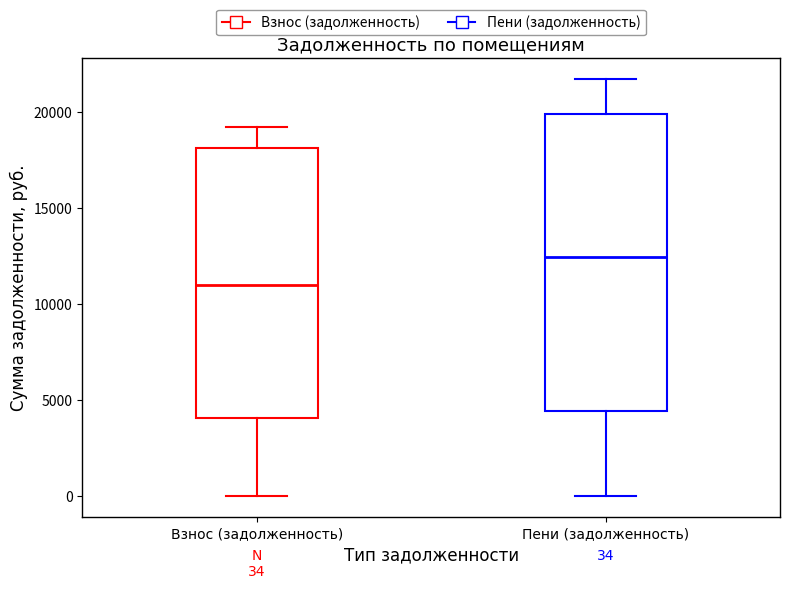

Which box's median line is the highest?

Пени (задолженность)